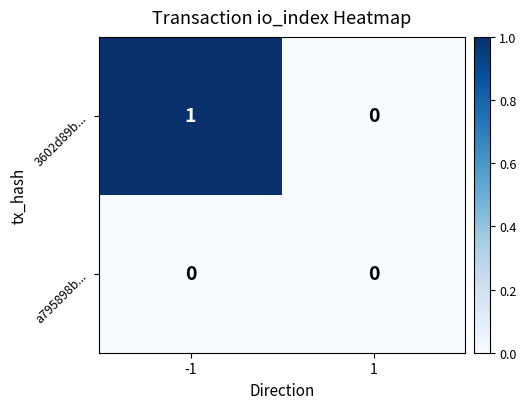

Rank the series at -1 from lowest to highest value.

a795898b..., 3602d89b...